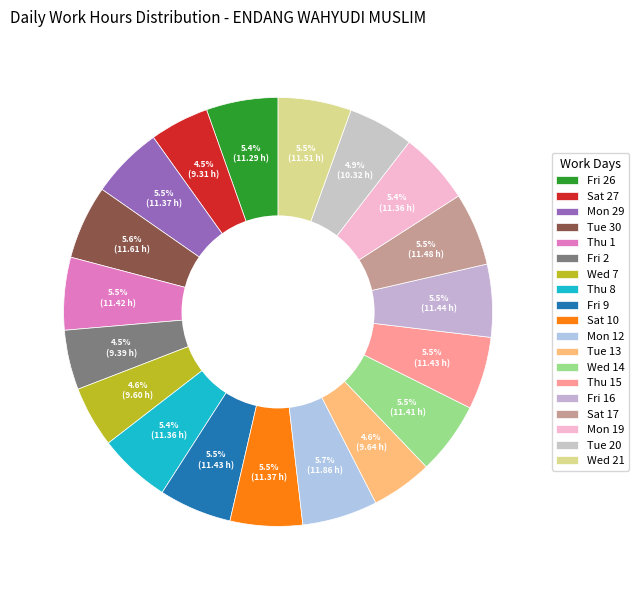

Does Wed 14 represent more than half of the total?

No